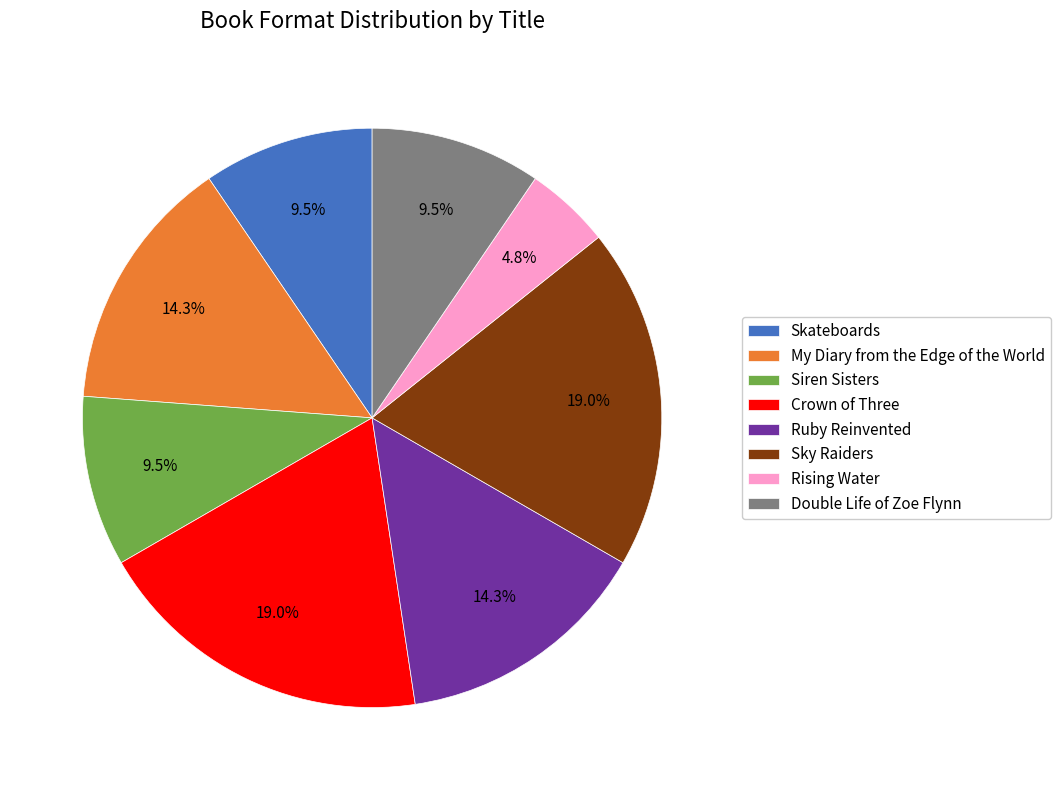

What is the smallest slice in the pie chart?

Rising Water